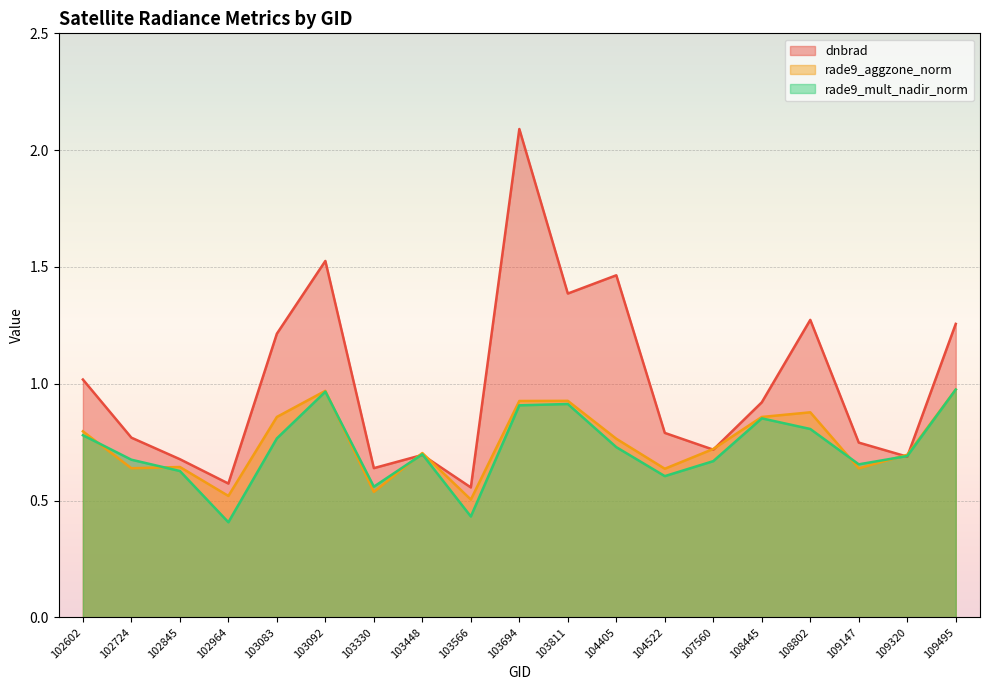

True or false: dnbrad has a value of 0.2 at 103330.

False